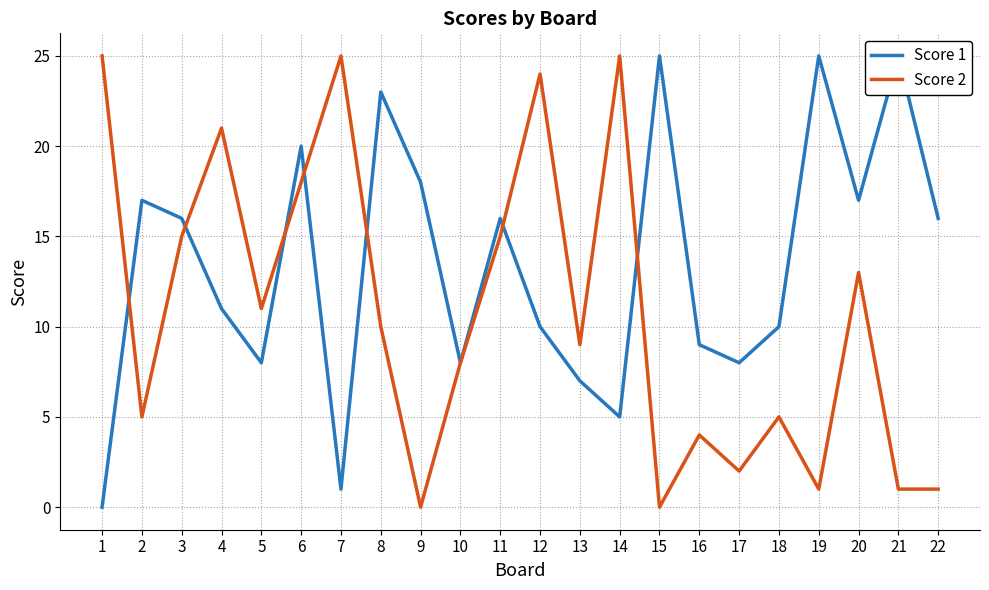

What is the difference between the highest and lowest values at 18?

5